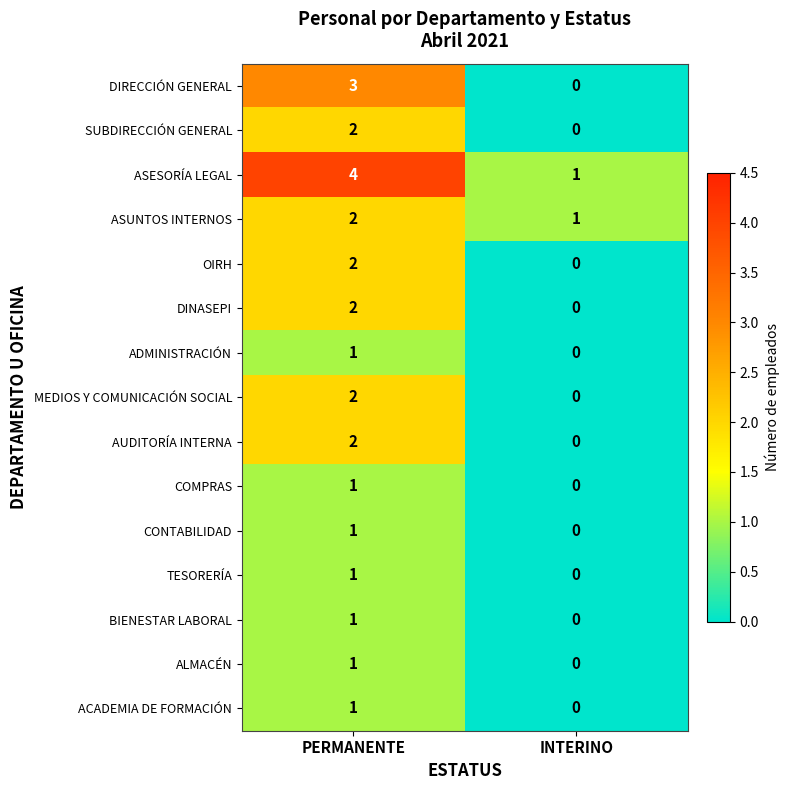

What is the difference between the ASESORÍA LEGAL values at PERMANENTE and INTERINO?

3